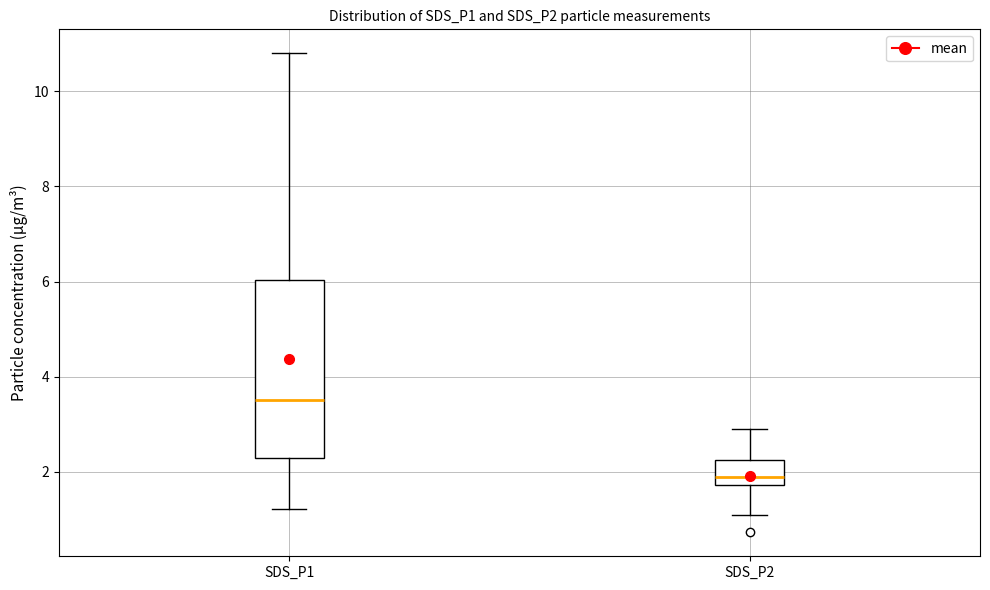

Which box has the highest median line?

SDS_P1